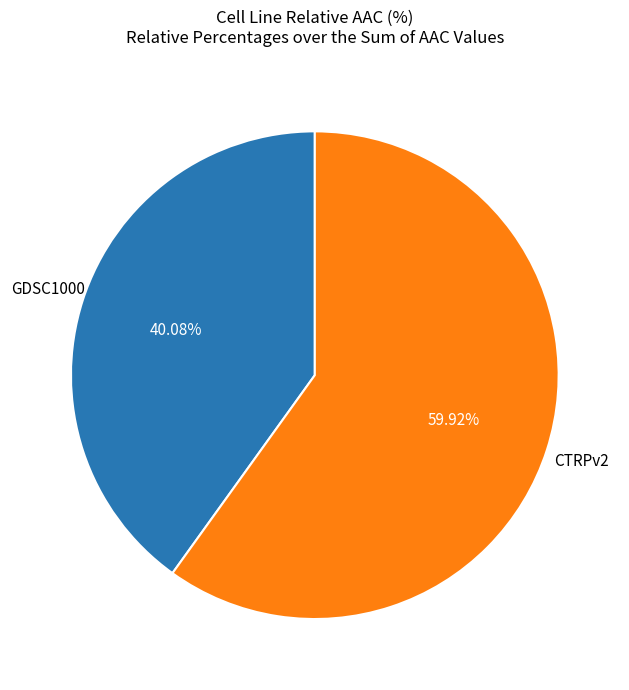

Does any single category account for the majority?

Yes